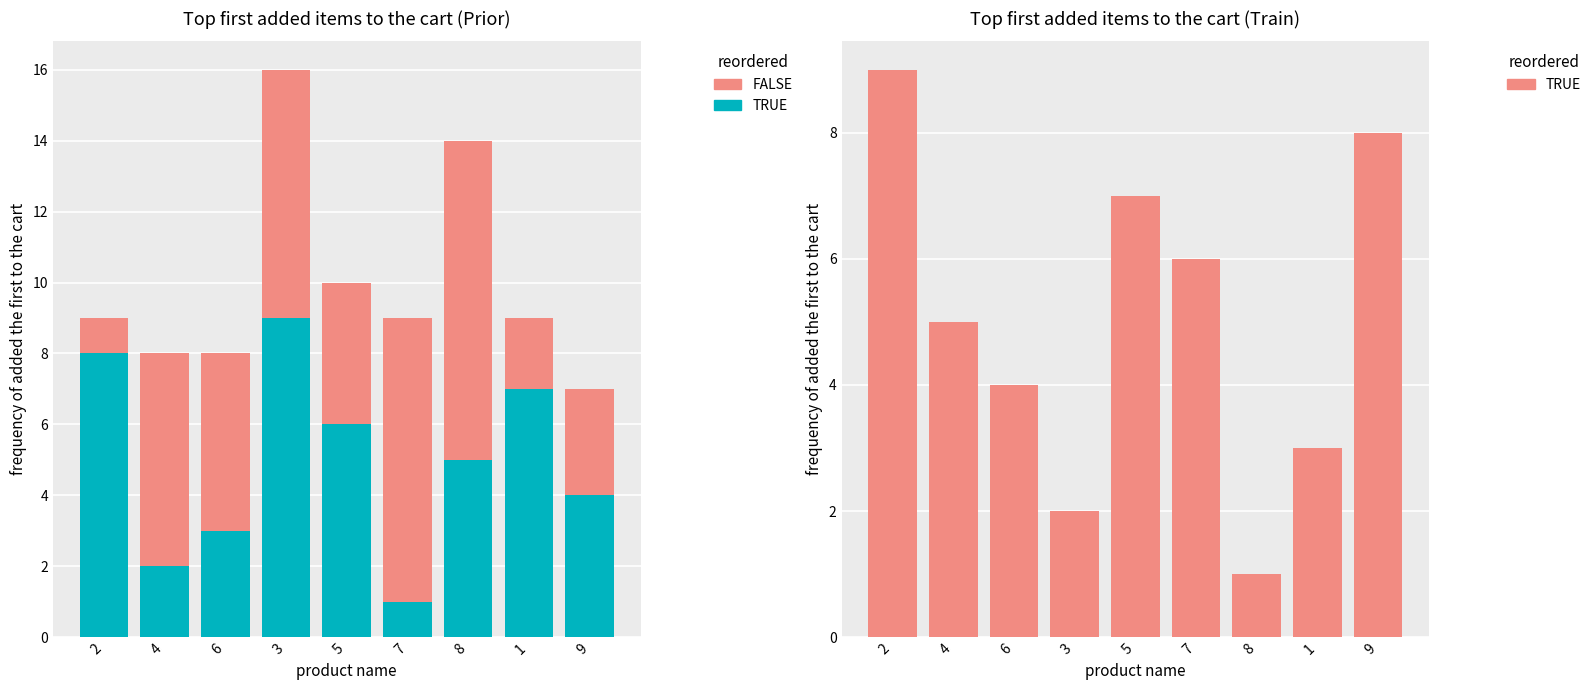

Is the value of FALSE at 7 greater than the value of TRUE at 2?

No